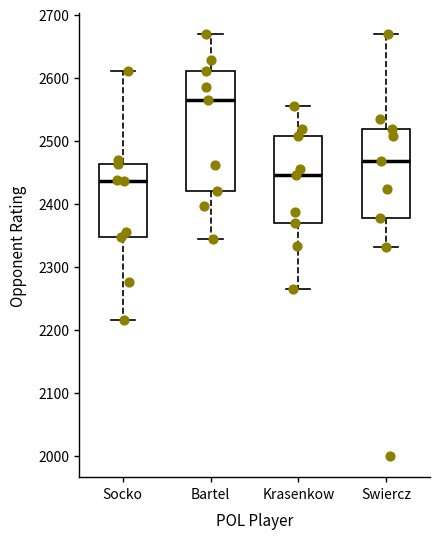

Which box's median line is the lowest?

Socko